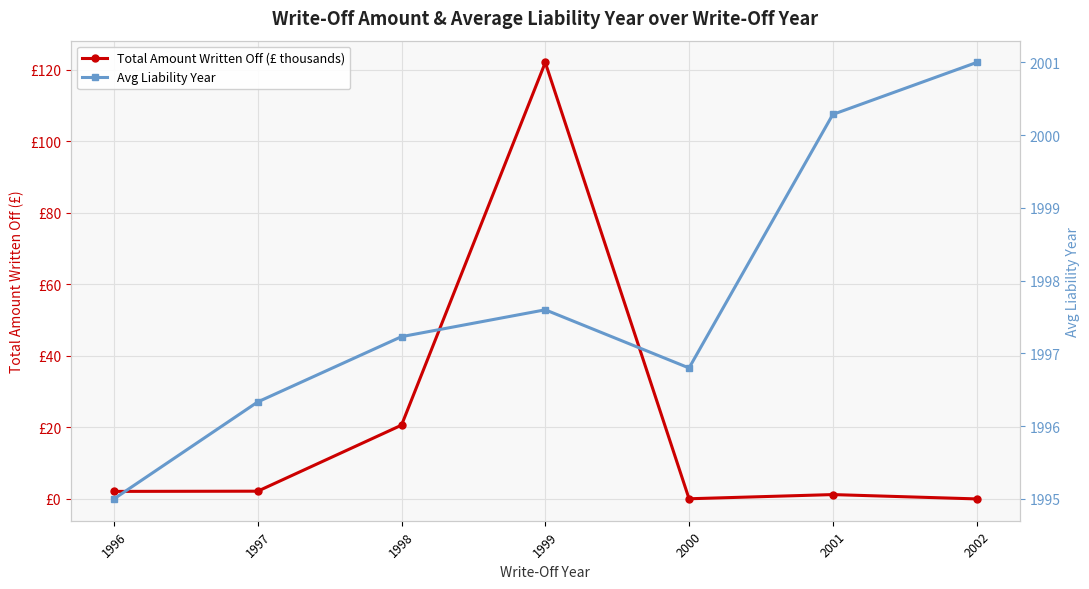

Which series changed the most between 1997 and 2001?

Avg Liability Year